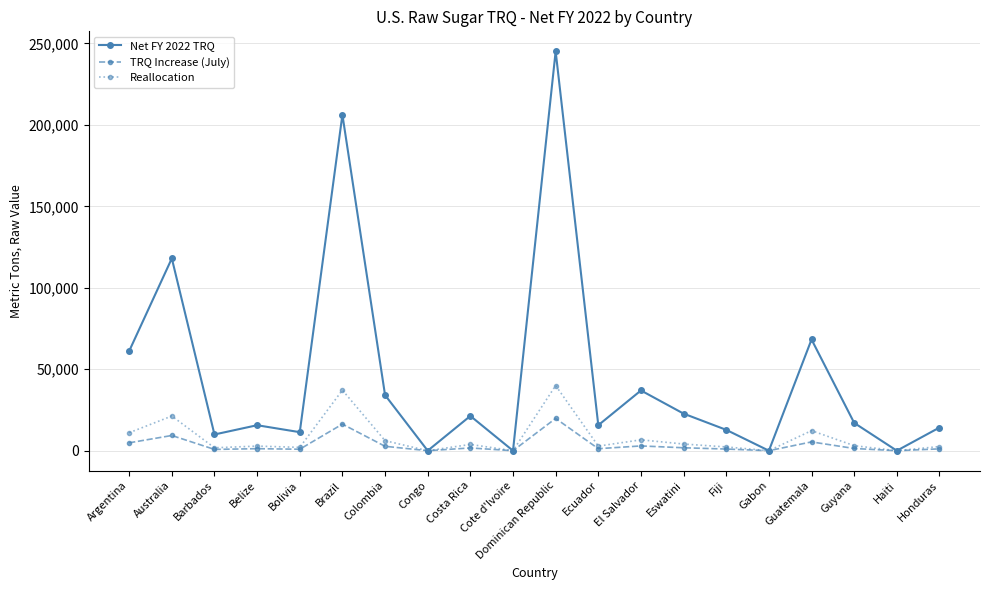

Which label corresponds to the largest value in the chart?

Dominican Republic